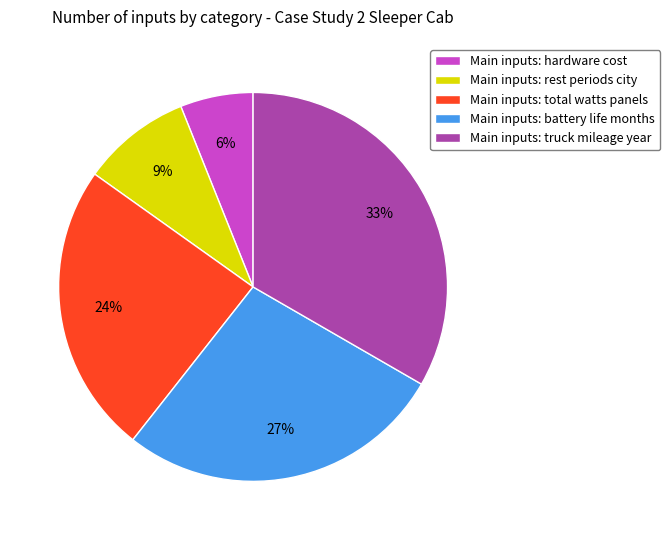

True or false: Main inputs: total watts panels accounts for 13% of the total.

False